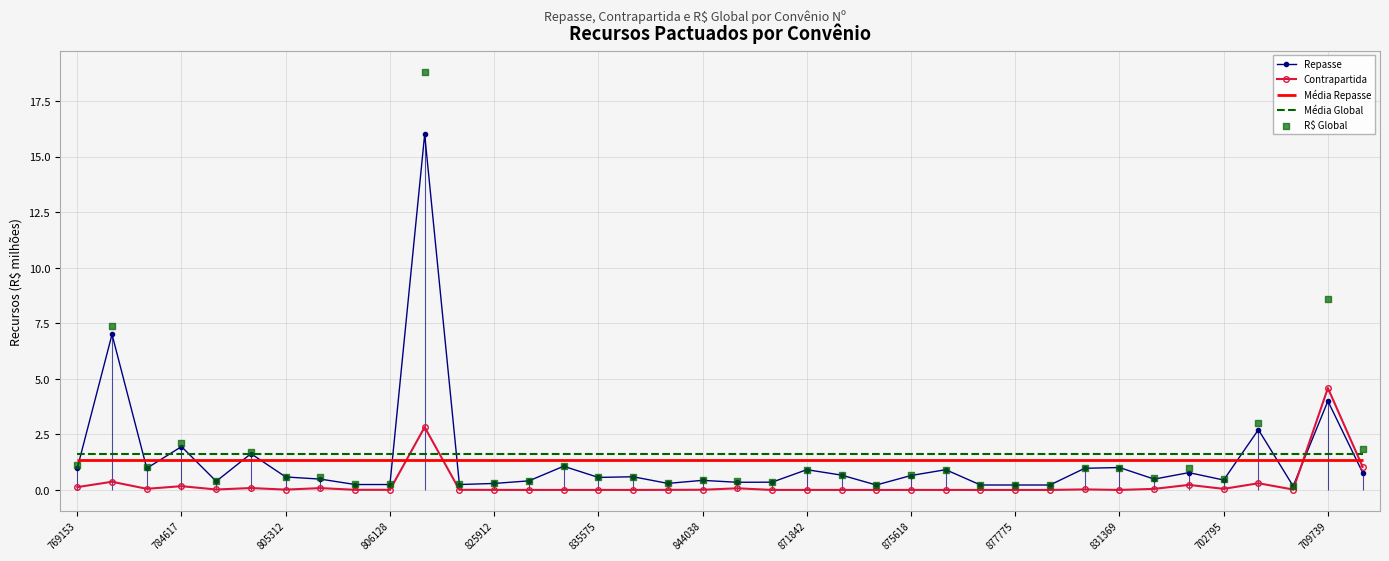

What is the highest value of the Repasse series?

16.0